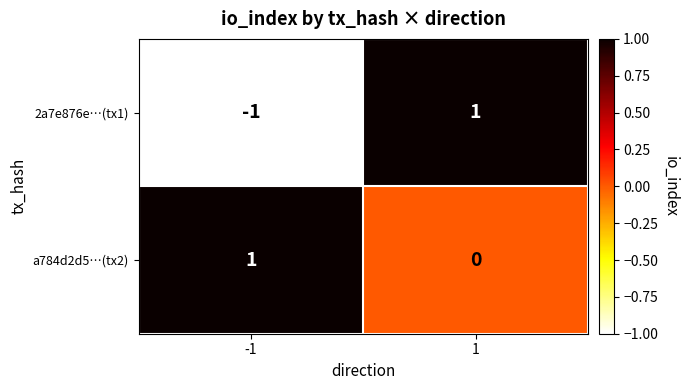

At which category is the sum across all series the highest?

1